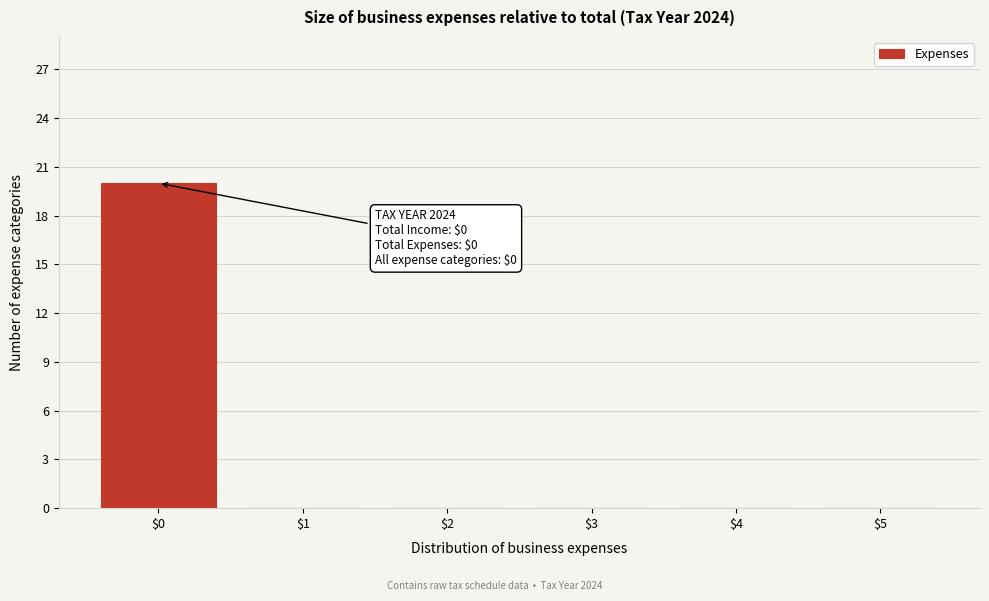

Over which range of the x-axis is the bar tallest?

-0.5 to 0.5